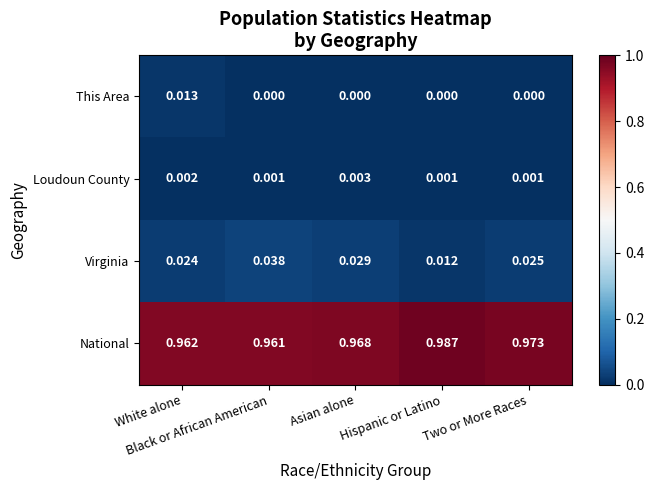

Rank the series by their maximum value, from lowest to highest.

Loudoun County, This Area, Virginia, National